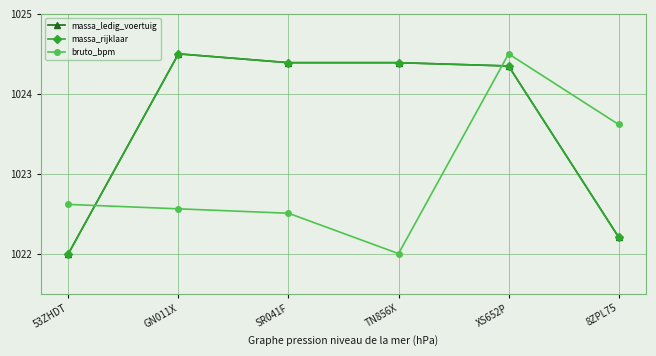

Which series has the largest total across all categories?

massa_ledig_voertuig